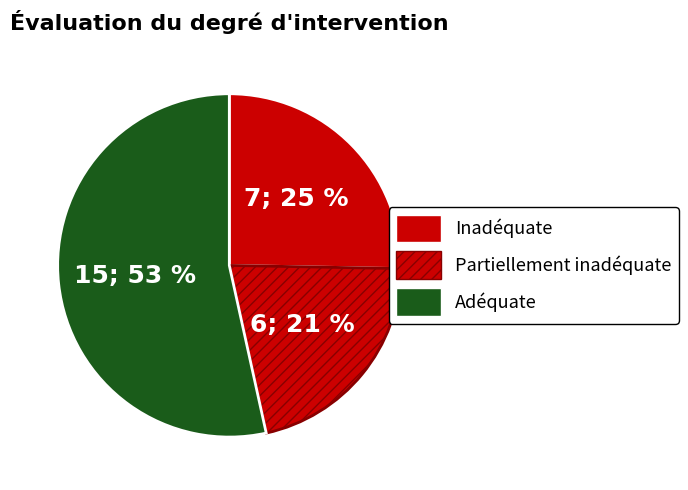

How many slices are in this pie chart?

3